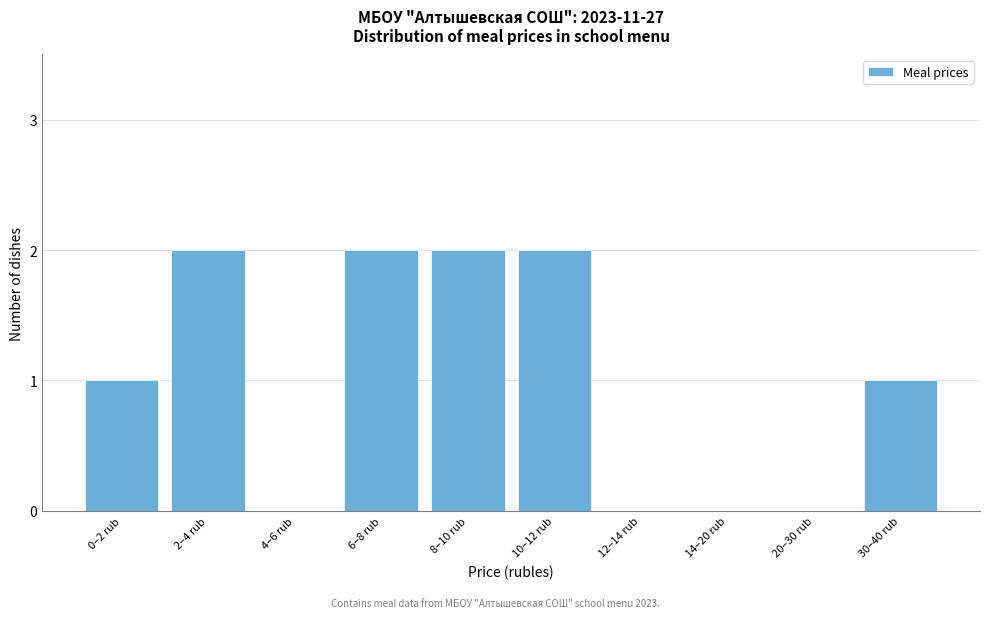

Reading left to right, what are all the values shown in this chart?

0–2 rub=1	2–4 rub=2	4–6 rub=0	6–8 rub=2	8–10 rub=2	10–12 rub=2	12–14 rub=0	14–20 rub=0	20–30 rub=0	30–40 rub=1